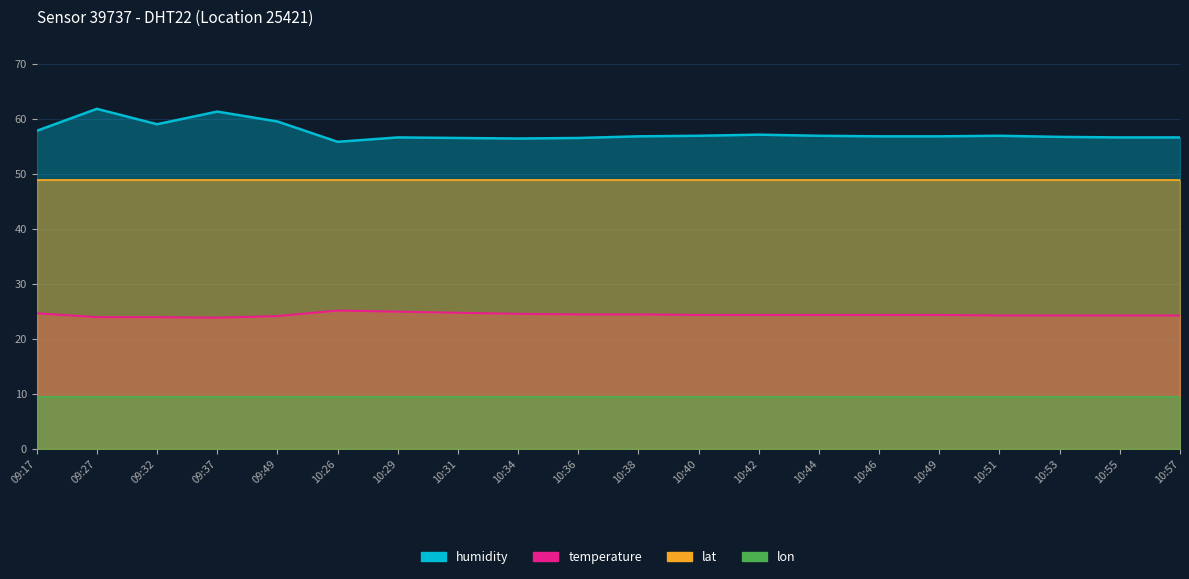

True or false: temperature has a value of 24.4 at 10:42.

True